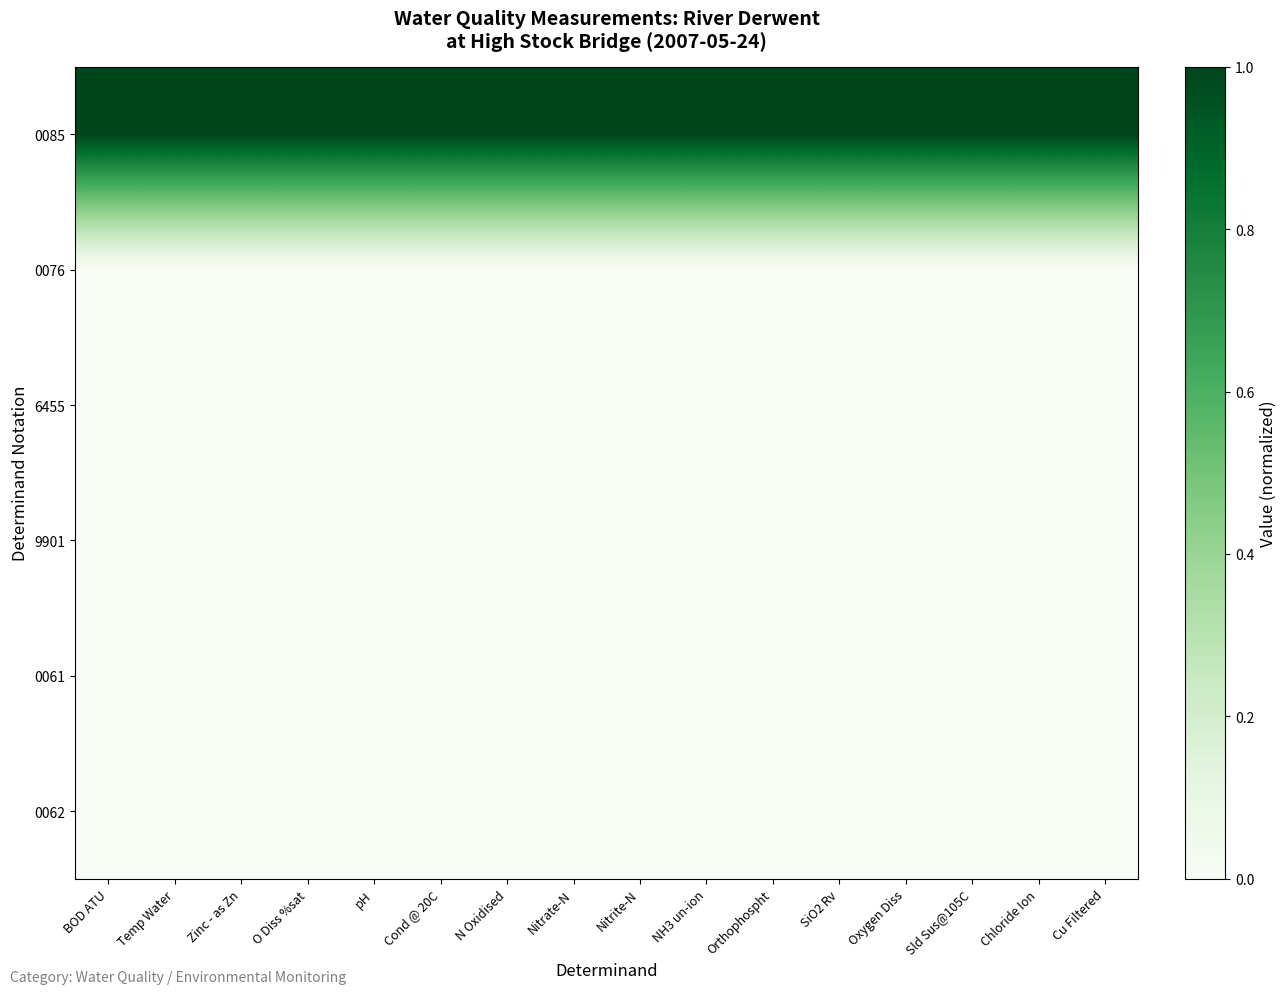

Reading left to right, list all the values displayed in this chart.

0085: BOD ATU=1	Temp Water=1	Zinc - as Zn=1	O Diss %sat=1	pH=1	Cond @ 20C=1	N Oxidised=1	Nitrate-N=1	Nitrite-N=1	NH3 un-ion=1	Orthophospht=1	SiO2 Rv=1	Oxygen Diss=1	Sld Sus@105C=1	Chloride Ion=1	Cu Filtered=1
0076: BOD ATU=0	Temp Water=0	Zinc - as Zn=0	O Diss %sat=0	pH=0	Cond @ 20C=0	N Oxidised=0	Nitrate-N=0	Nitrite-N=0	NH3 un-ion=0	Orthophospht=0	SiO2 Rv=0	Oxygen Diss=0	Sld Sus@105C=0	Chloride Ion=0	Cu Filtered=0
6455: BOD ATU=0	Temp Water=0	Zinc - as Zn=0	O Diss %sat=0	pH=0	Cond @ 20C=0	N Oxidised=0	Nitrate-N=0	Nitrite-N=0	NH3 un-ion=0	Orthophospht=0	SiO2 Rv=0	Oxygen Diss=0	Sld Sus@105C=0	Chloride Ion=0	Cu Filtered=0
9901: BOD ATU=0	Temp Water=0	Zinc - as Zn=0	O Diss %sat=0	pH=0	Cond @ 20C=0	N Oxidised=0	Nitrate-N=0	Nitrite-N=0	NH3 un-ion=0	Orthophospht=0	SiO2 Rv=0	Oxygen Diss=0	Sld Sus@105C=0	Chloride Ion=0	Cu Filtered=0
0061: BOD ATU=0	Temp Water=0	Zinc - as Zn=0	O Diss %sat=0	pH=0	Cond @ 20C=0	N Oxidised=0	Nitrate-N=0	Nitrite-N=0	NH3 un-ion=0	Orthophospht=0	SiO2 Rv=0	Oxygen Diss=0	Sld Sus@105C=0	Chloride Ion=0	Cu Filtered=0
0062: BOD ATU=0	Temp Water=0	Zinc - as Zn=0	O Diss %sat=0	pH=0	Cond @ 20C=0	N Oxidised=0	Nitrate-N=0	Nitrite-N=0	NH3 un-ion=0	Orthophospht=0	SiO2 Rv=0	Oxygen Diss=0	Sld Sus@105C=0	Chloride Ion=0	Cu Filtered=0